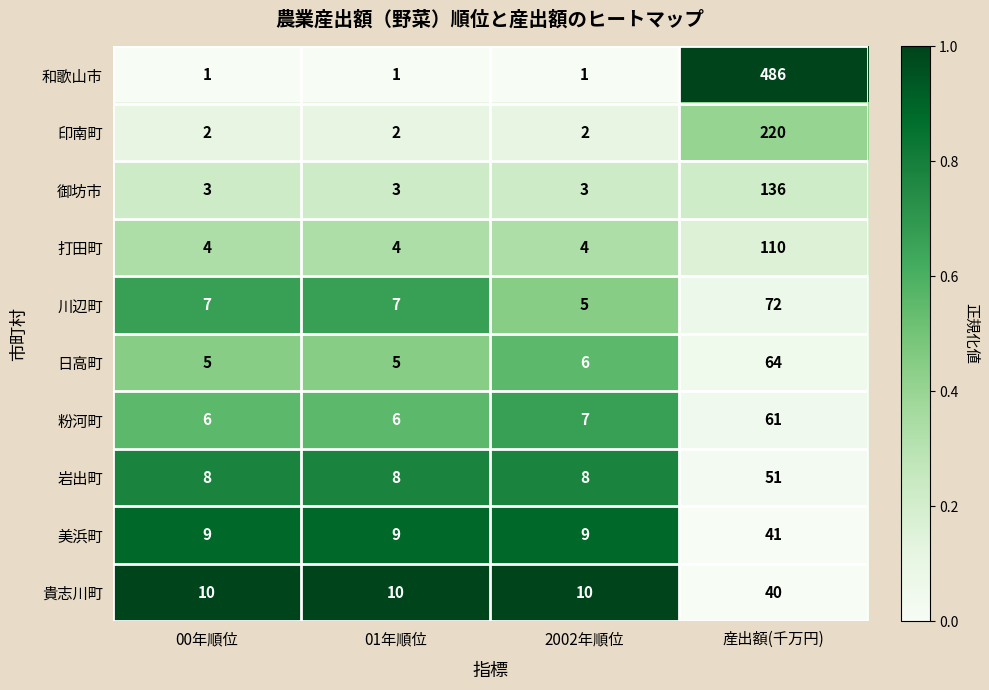

The 打田町 series shows 4 at 01年順位. True or false?

True